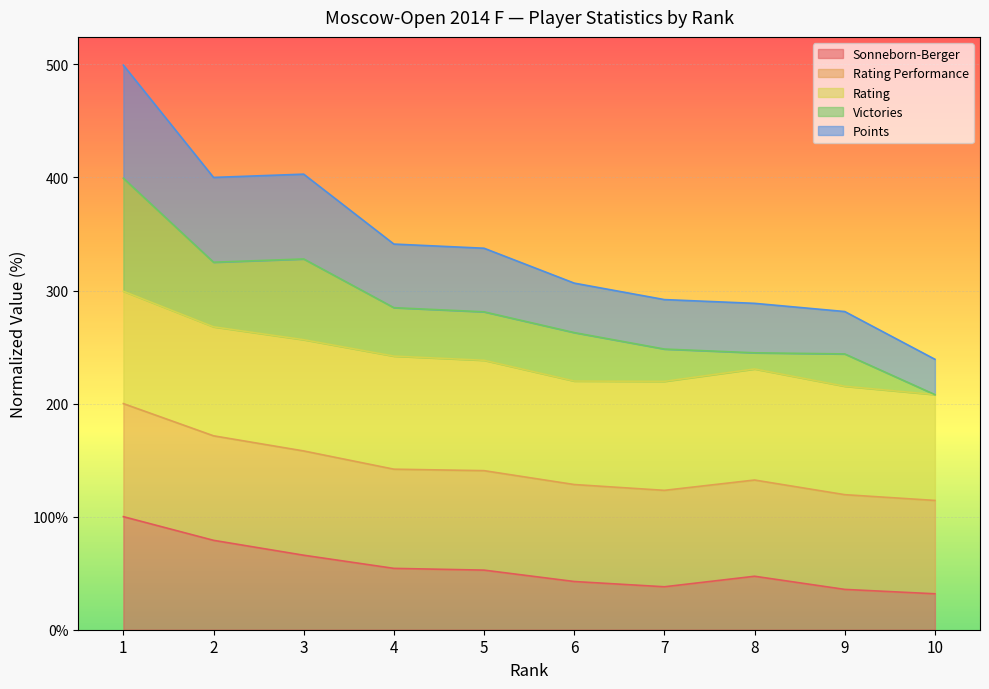

The value of Points at 3 is 191.0. True or false?

False